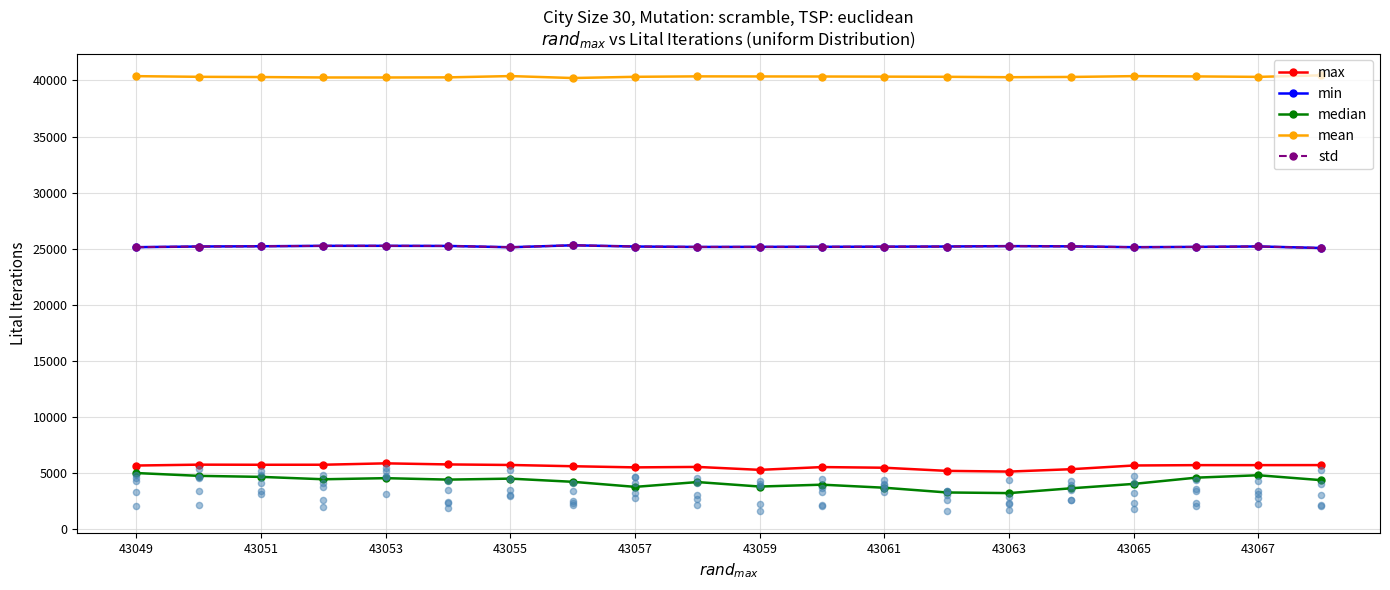

At which category is the sum across all series the highest?

43049